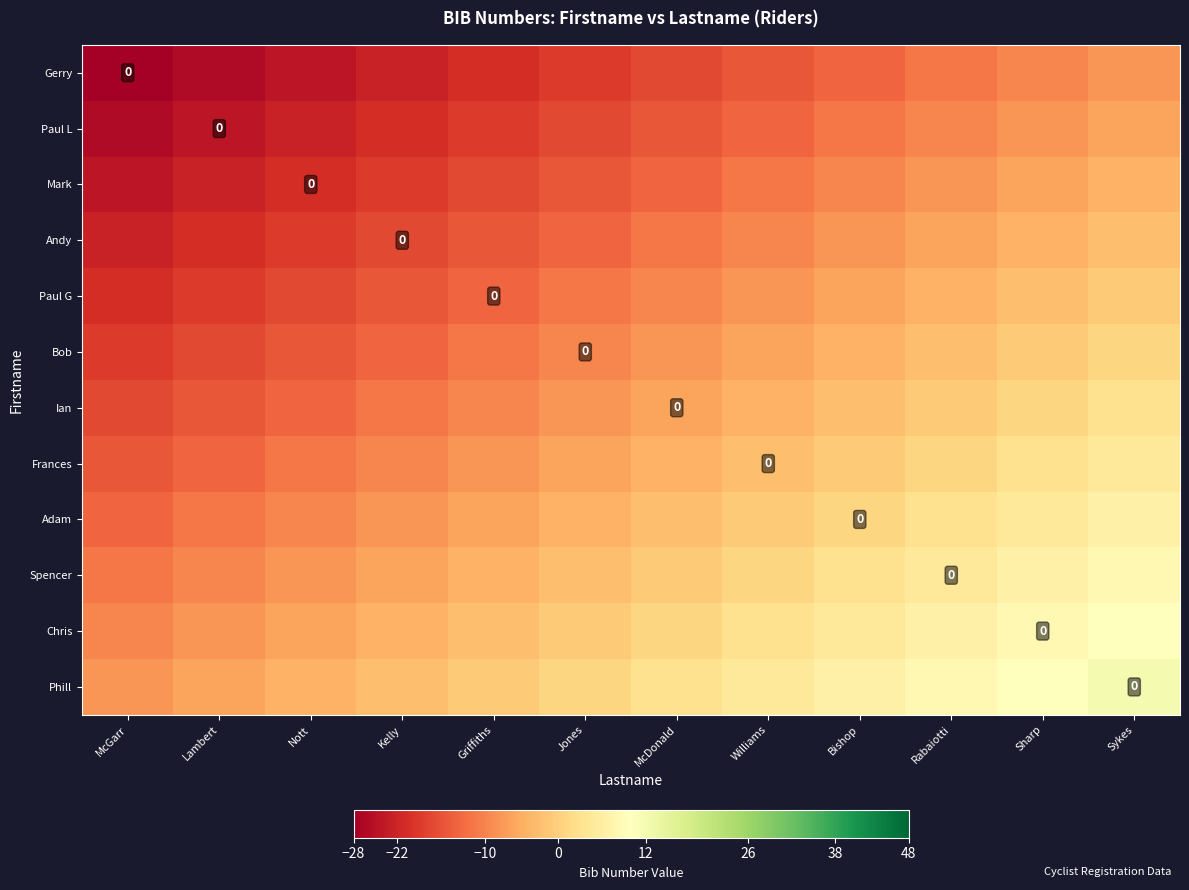

Is the value of Spencer at Kelly greater than the value of Bob at Sykes?

No